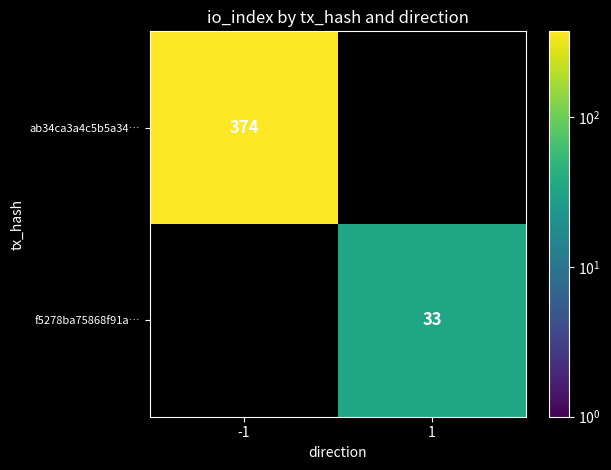

At which category does the chart reach its peak across all series?

-1